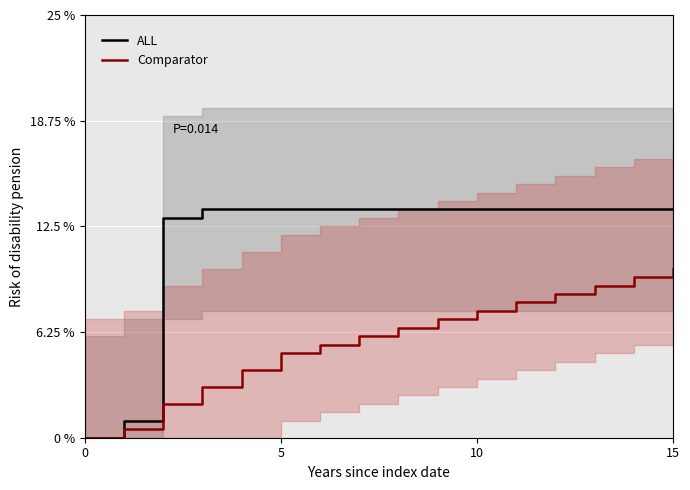

At which category is the sum across all series the highest?

15